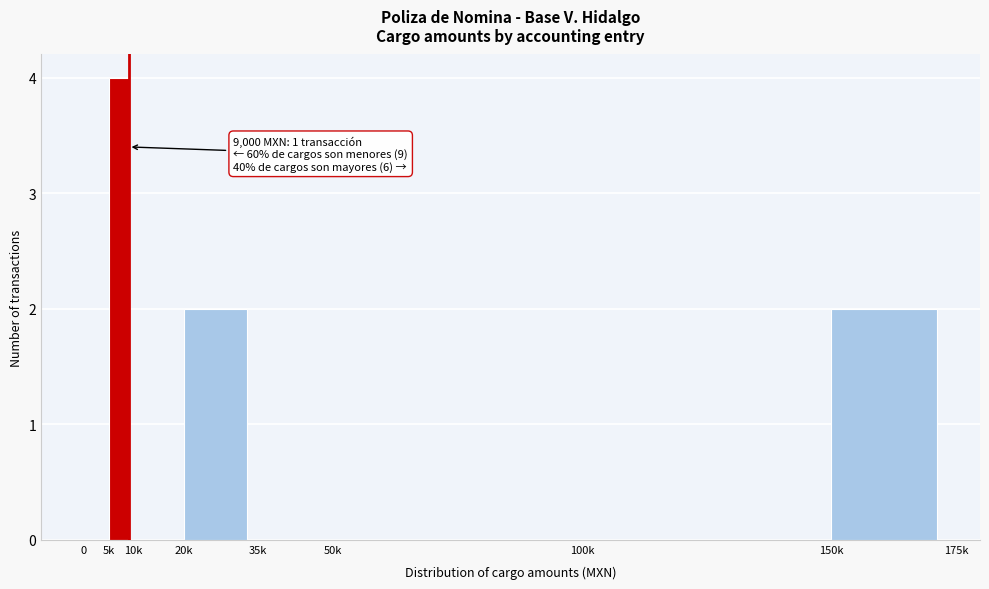

Reading left to right, what are all the values shown in this chart?

0=0	5k=4	10k=0	20k=2	35k=0	50k=0	100k=0	150k=2